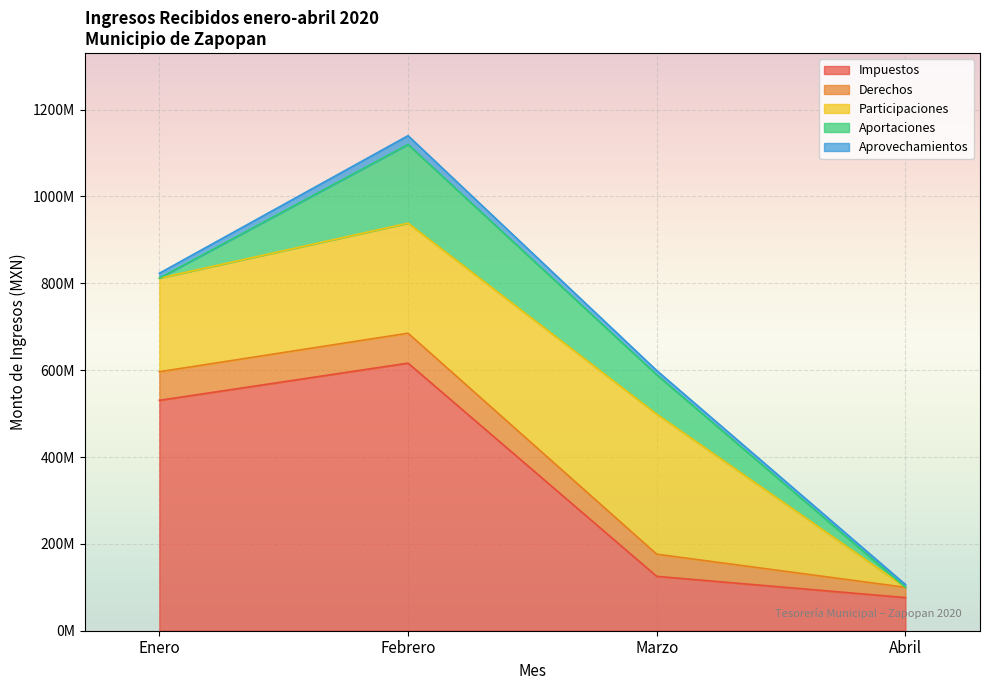

True or false: Aprovechamientos and Impuestos cross at least once.

False